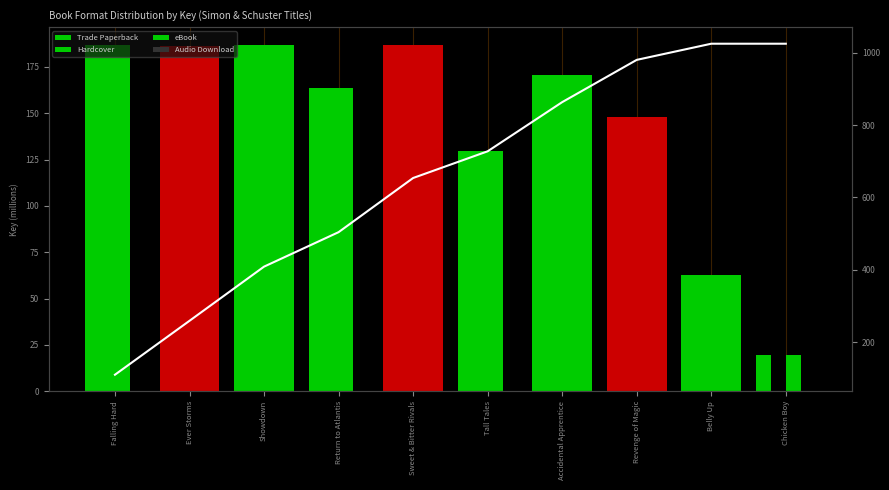

Which series has the largest range (max minus min)?

Cumulative Avg